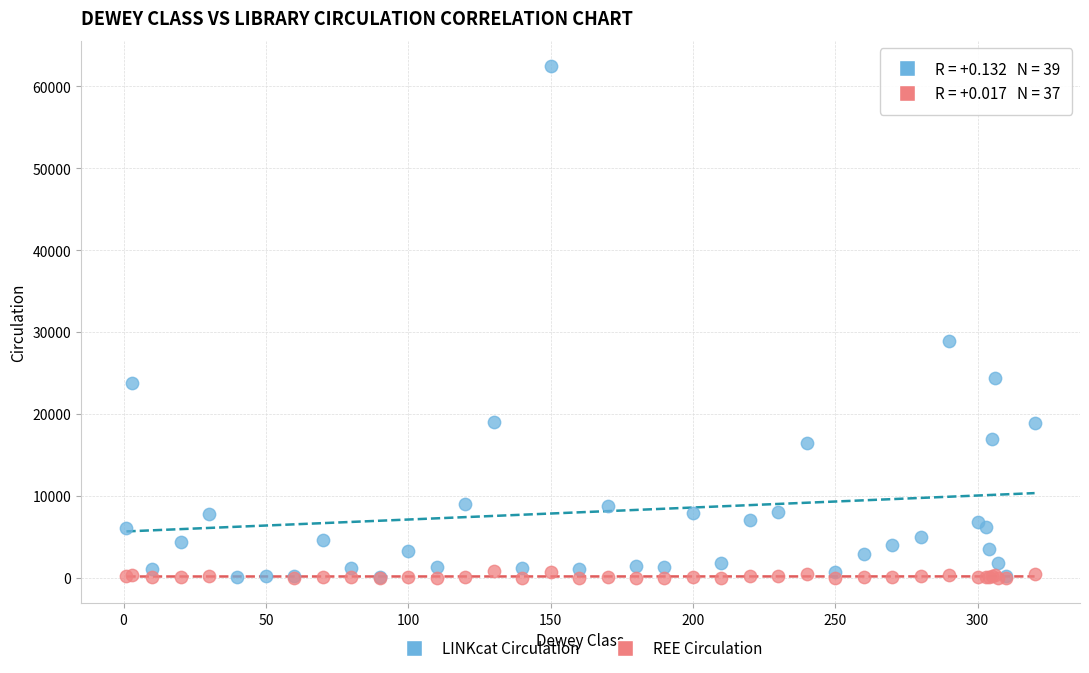

Which series has the largest Y range (max minus min)?

LINKcat Circulation